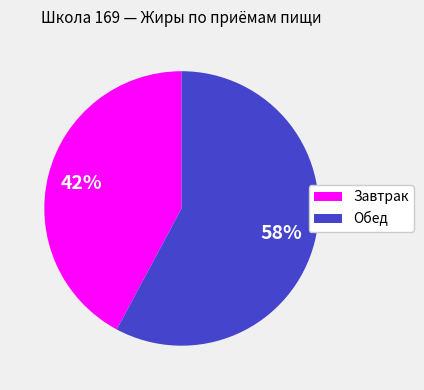

True or false: Завтрак accounts for 31% of the total.

False